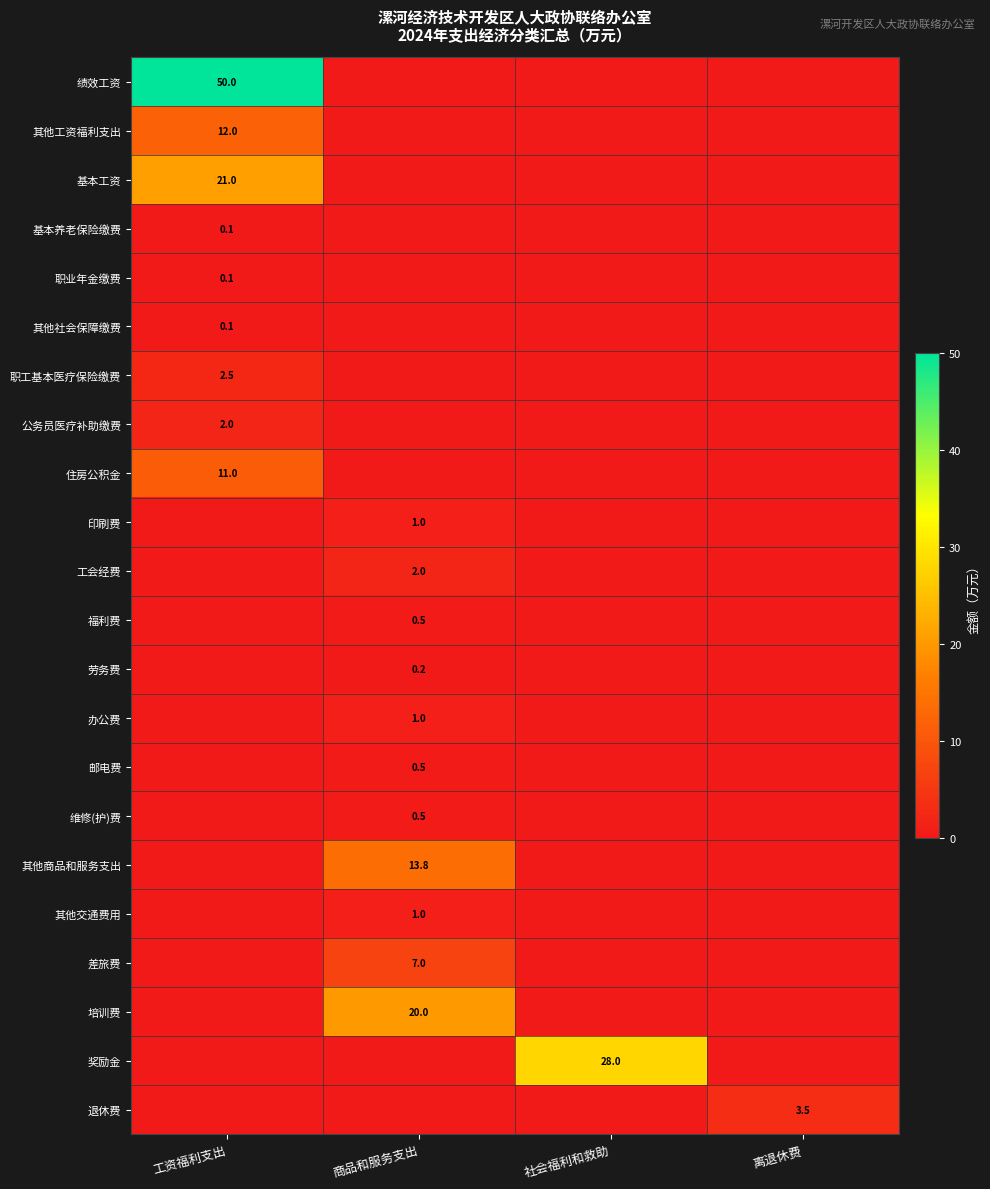

True or false: 退休费 has a value of 3.5 at 离退休费.

True